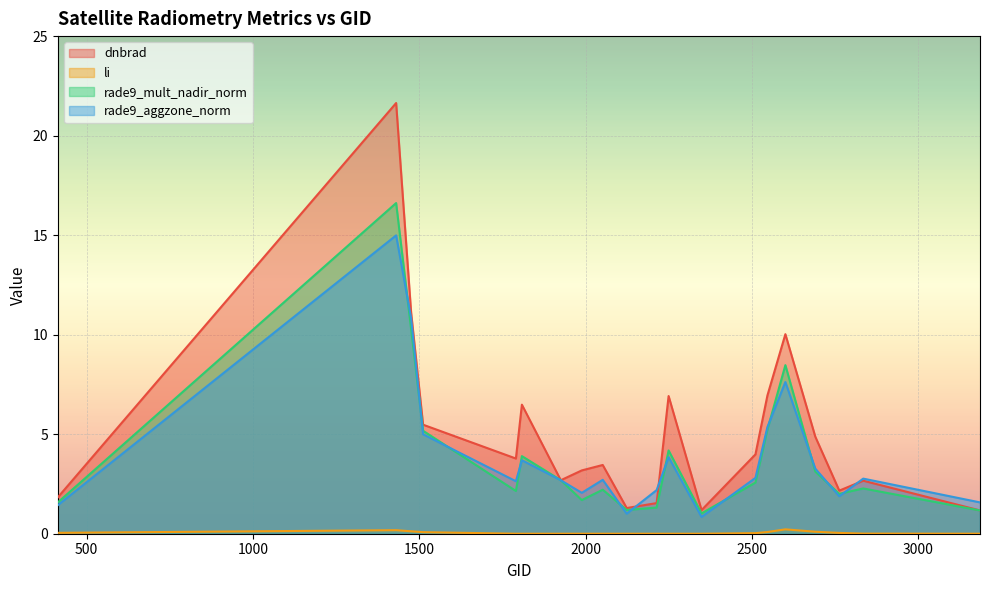

True or false: rade9_aggzone_norm has more than 1 points higher than both neighbors.

True